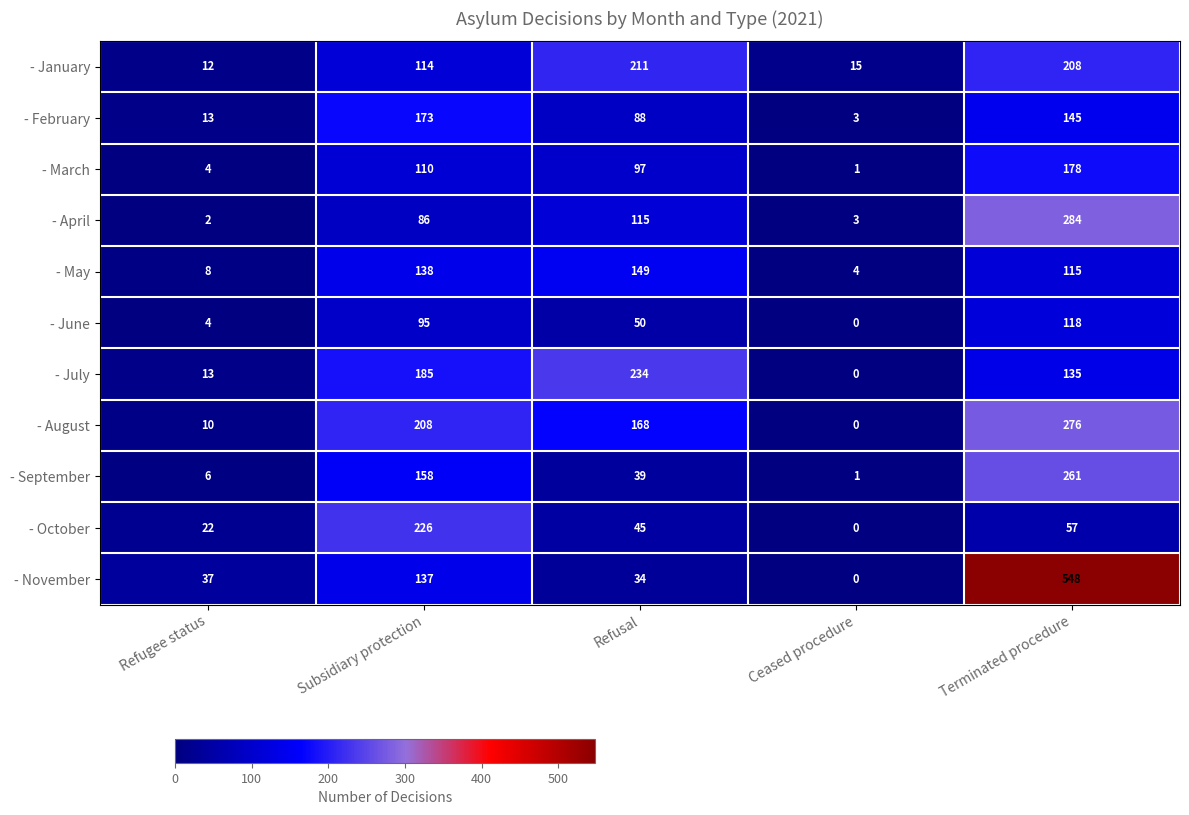

Which series has the largest range (max minus min)?

- November